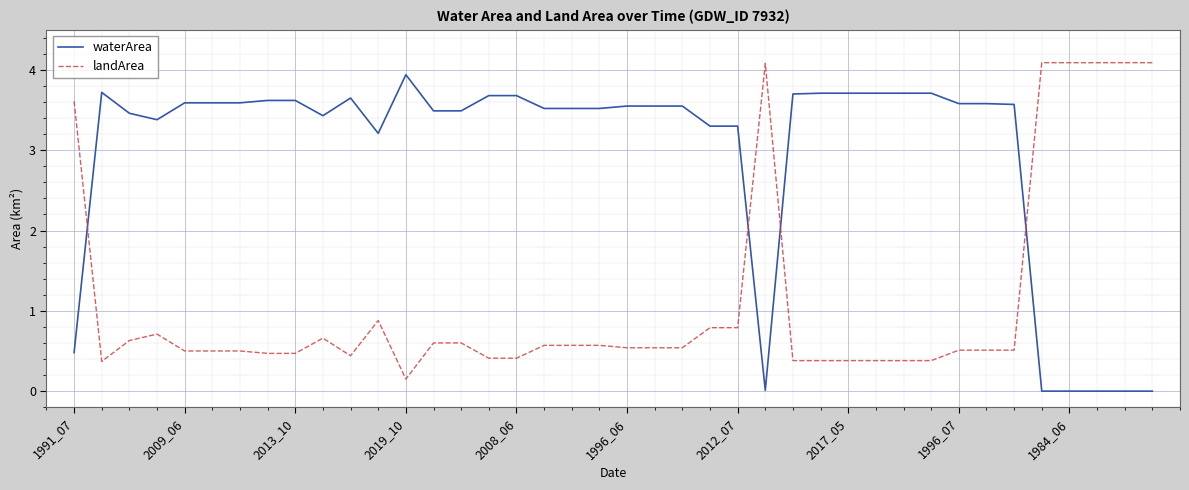

After their last crossing, which series has the higher values: landArea or waterArea?

landArea